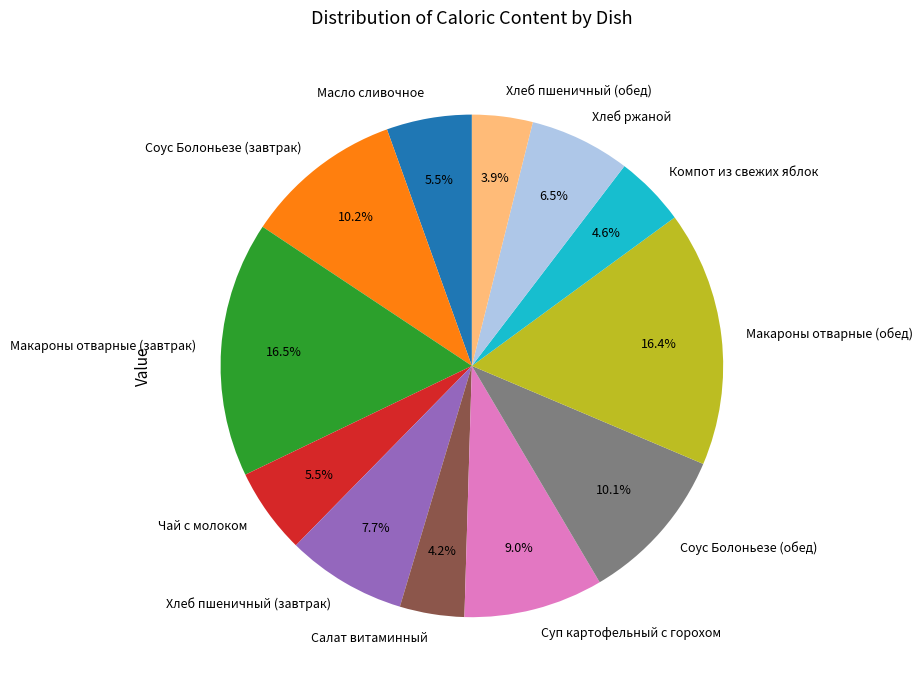

To the nearest percent, what is the difference between the largest and smallest slice percentages?

13%